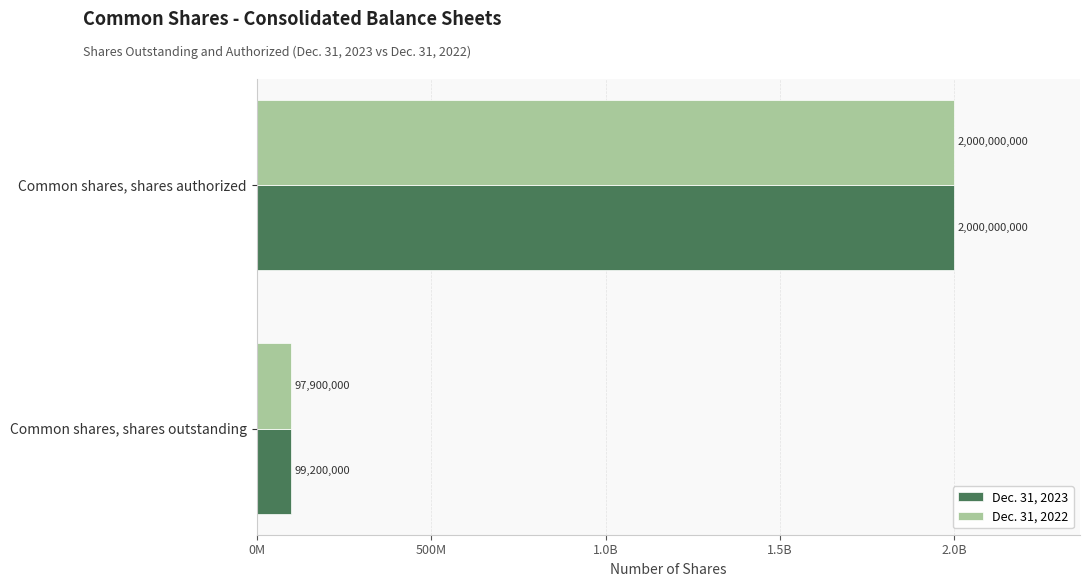

What are all the series names shown in the legend?

Dec. 31, 2023, Dec. 31, 2022